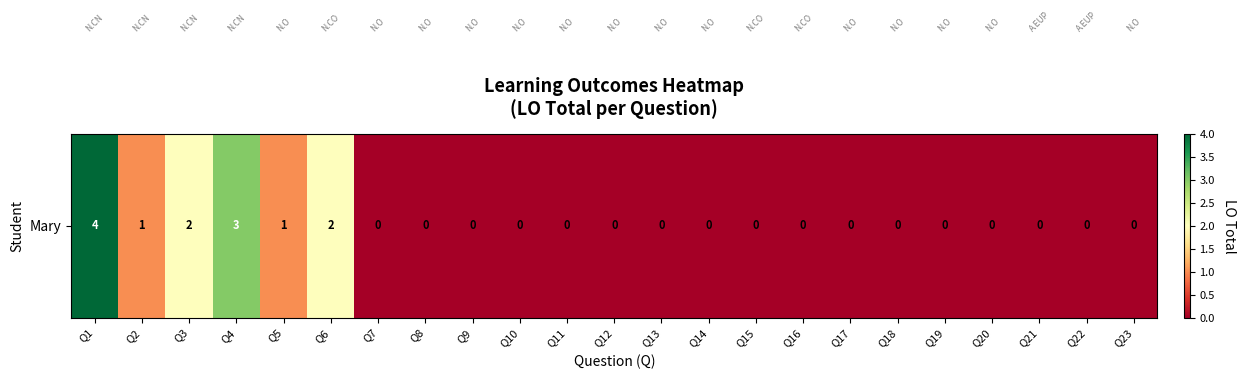

What value does the data have at Q6?

2